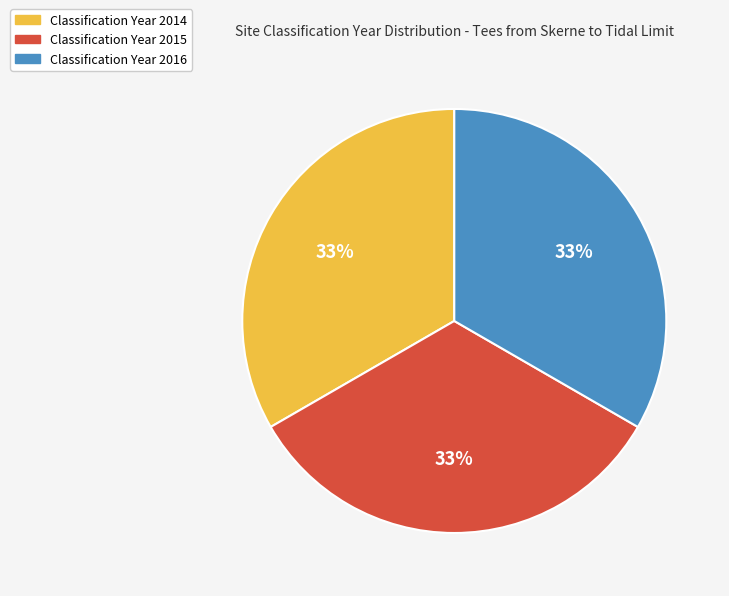

To the nearest percent, what is the average slice percentage?

33%